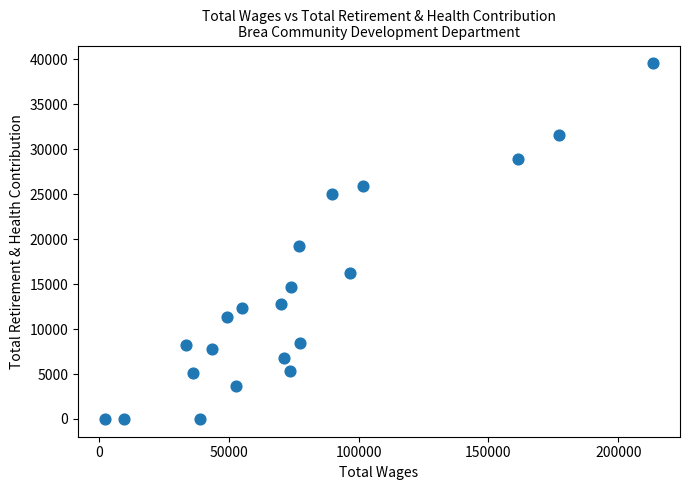

What Y value in the scatter plot is closest to 19786?

19258